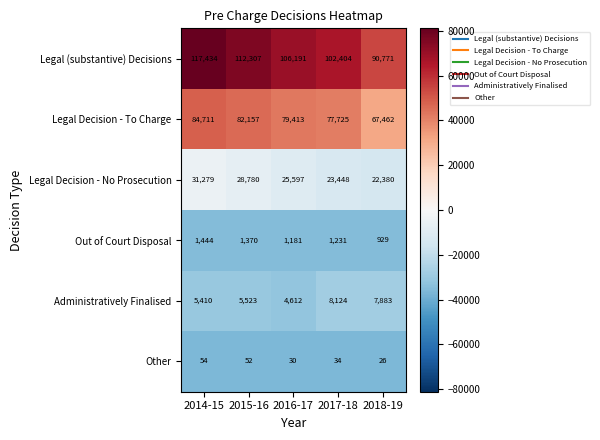

Is it true that Out of Court Disposal equals 2139 at 2014-15?

False